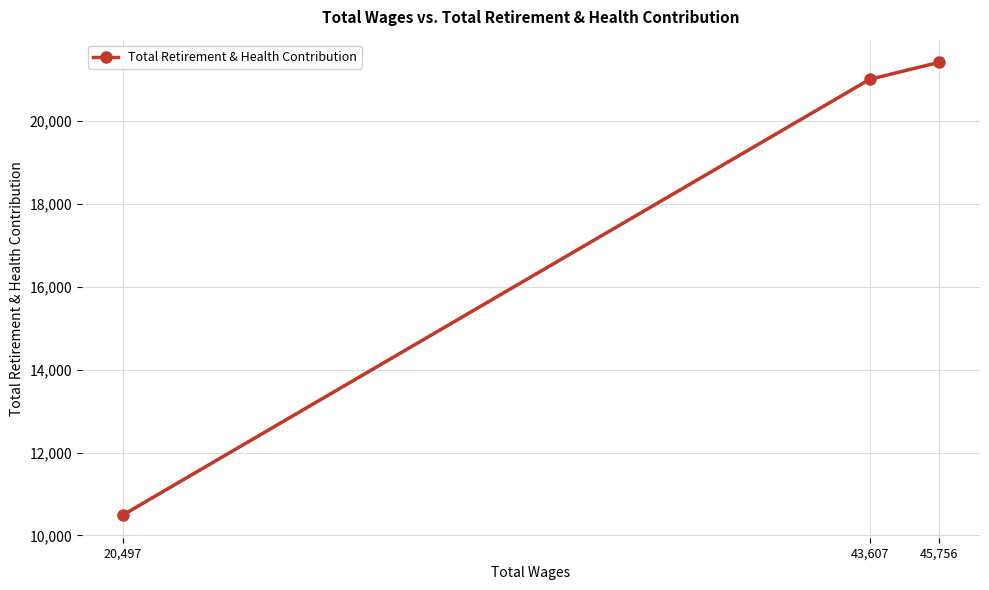

What is the change in value from 43,607 to 20,497?

-10520